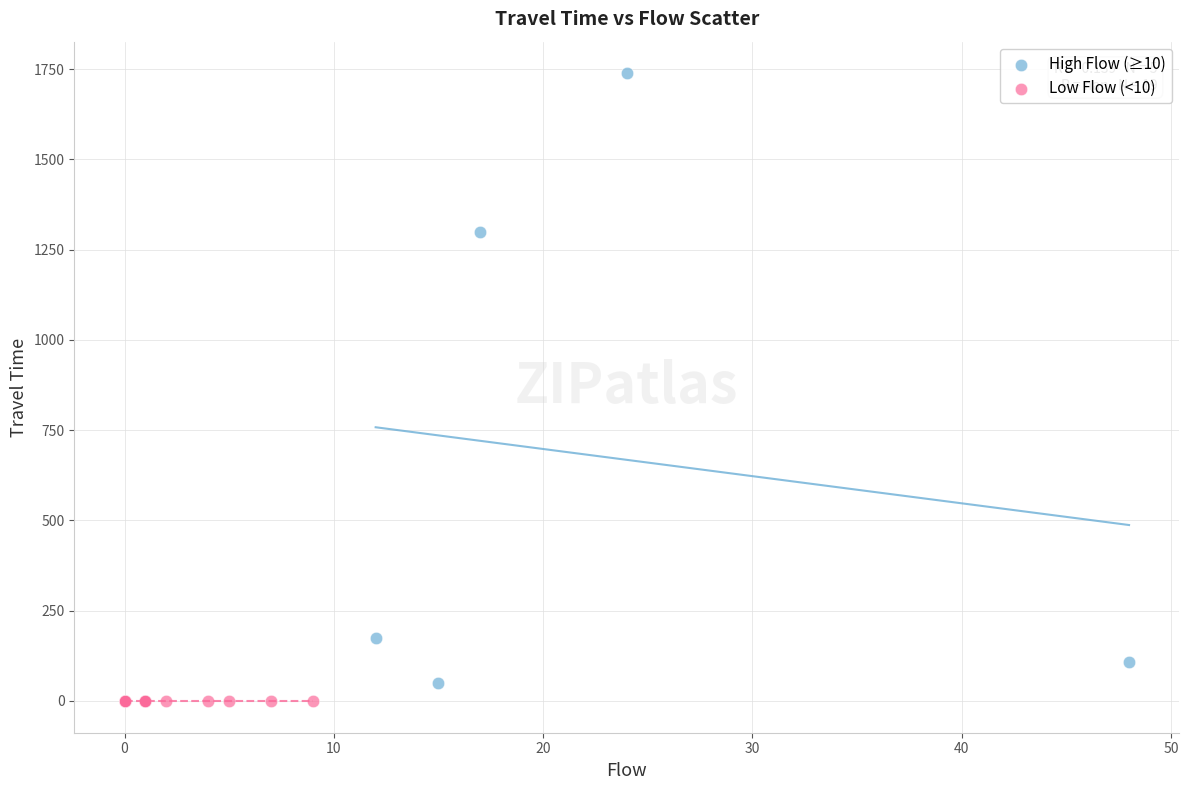

Which series reaches the maximum Y coordinate?

High Flow (≥10)